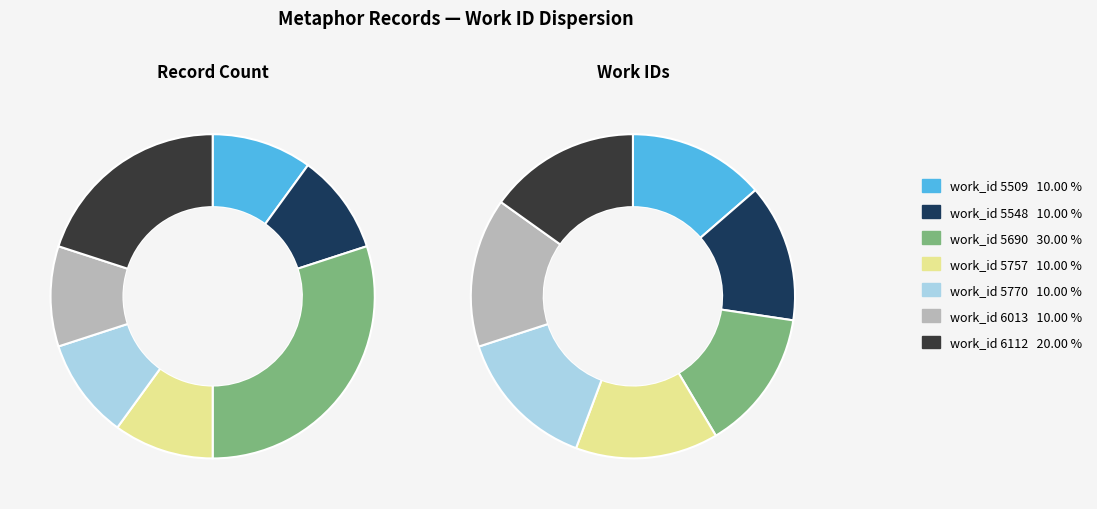

To the nearest percent, what portion does 5770 represent?

14%